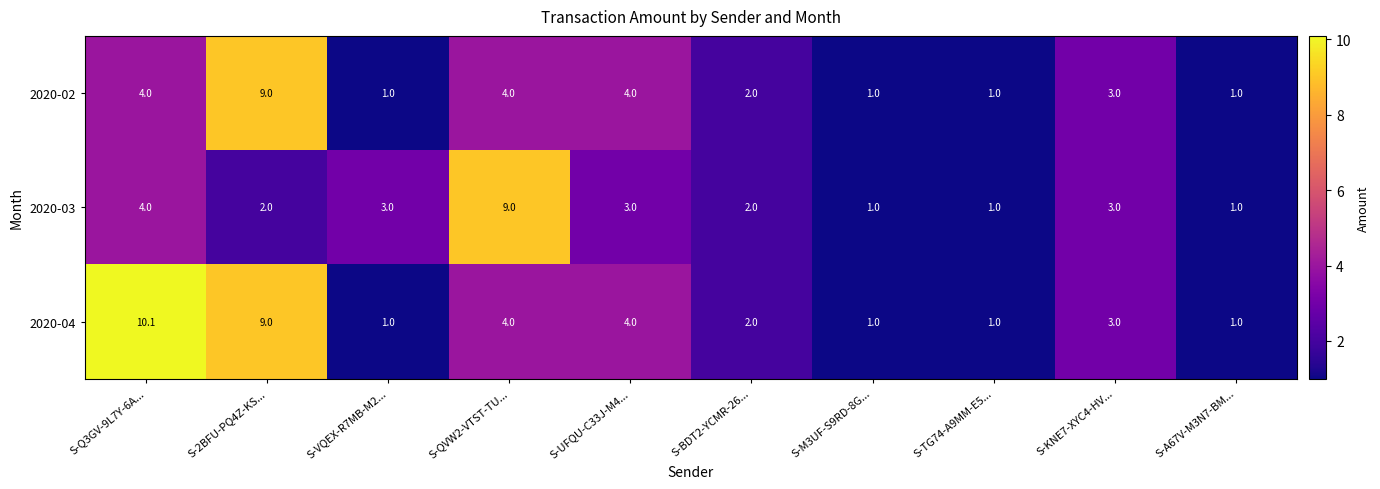

How many categories are shown in the chart?

10